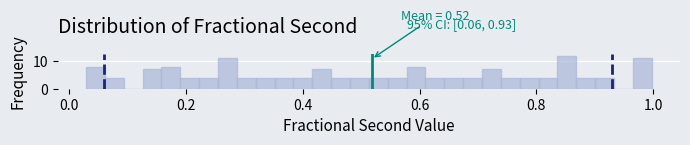

Around what value on the x-axis is the tallest bar? Give the approximate position of its centre, as read against the axis.

0.86